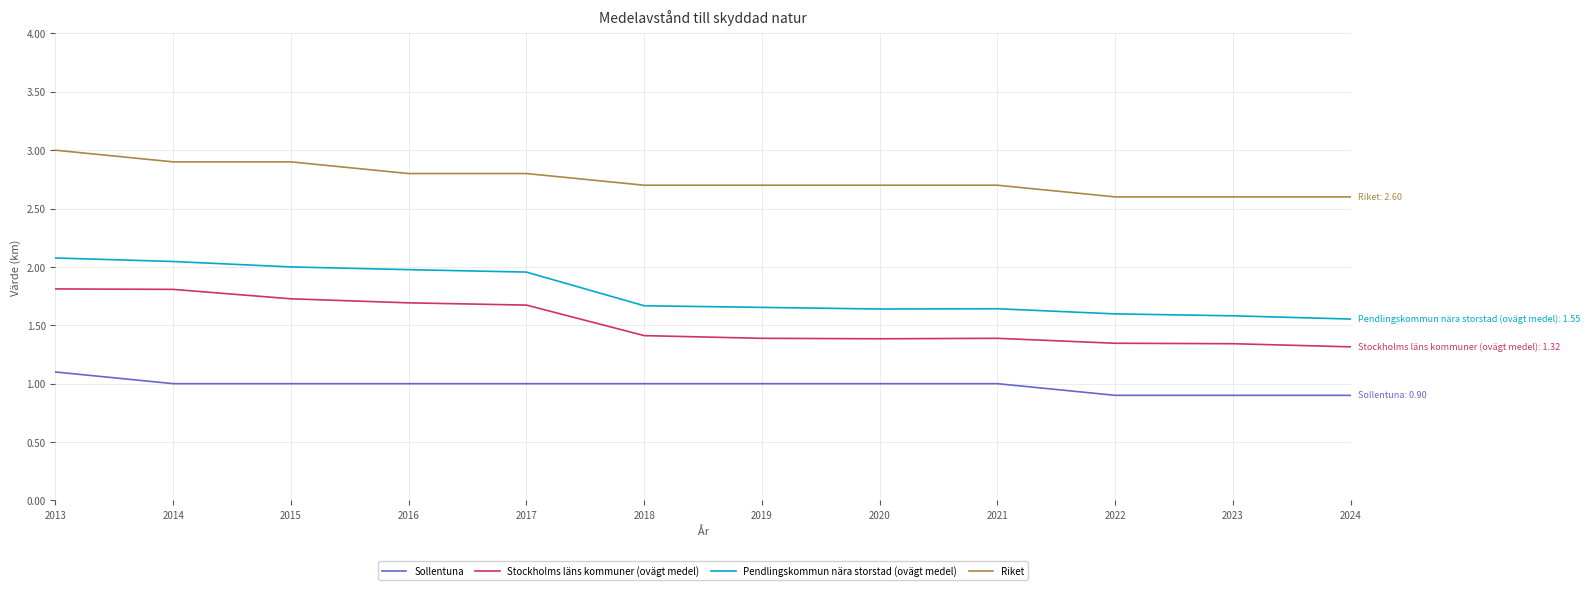

True or false: Sollentuna and Riket cross at least once.

False